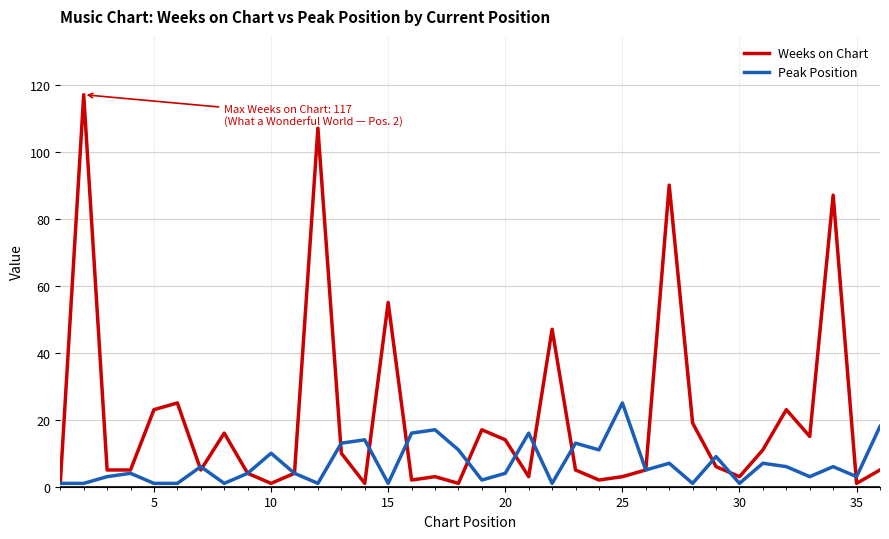

What is the greatest value displayed?

117